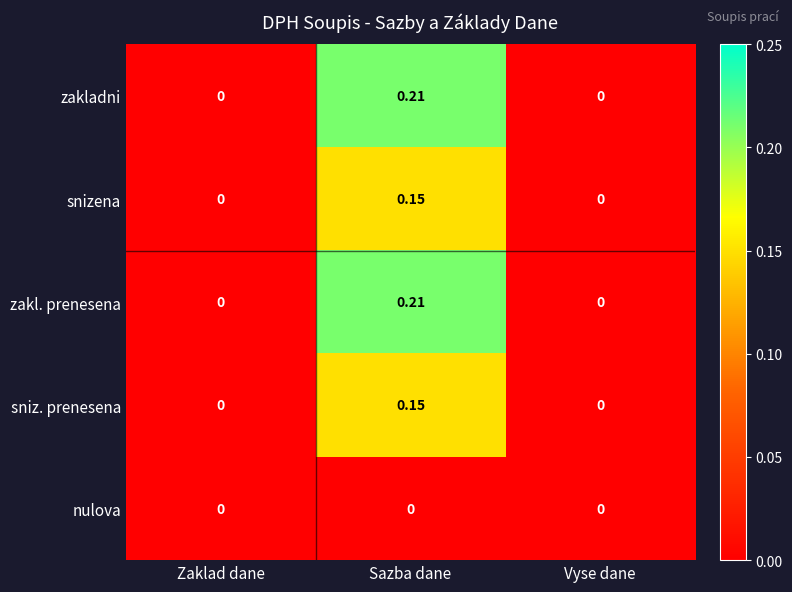

Which category has the highest value across all series?

Sazba dane